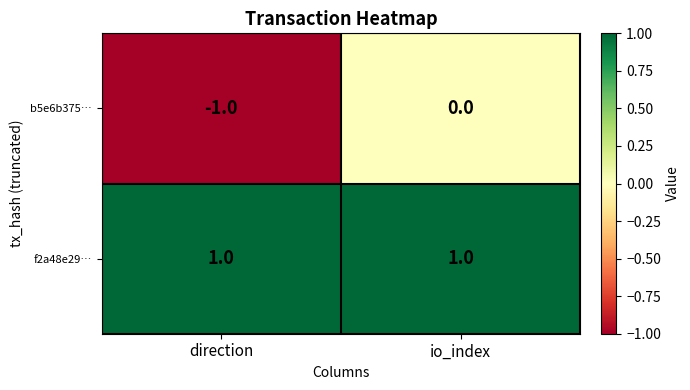

The b5e6b375… series shows 0 at io_index. True or false?

True